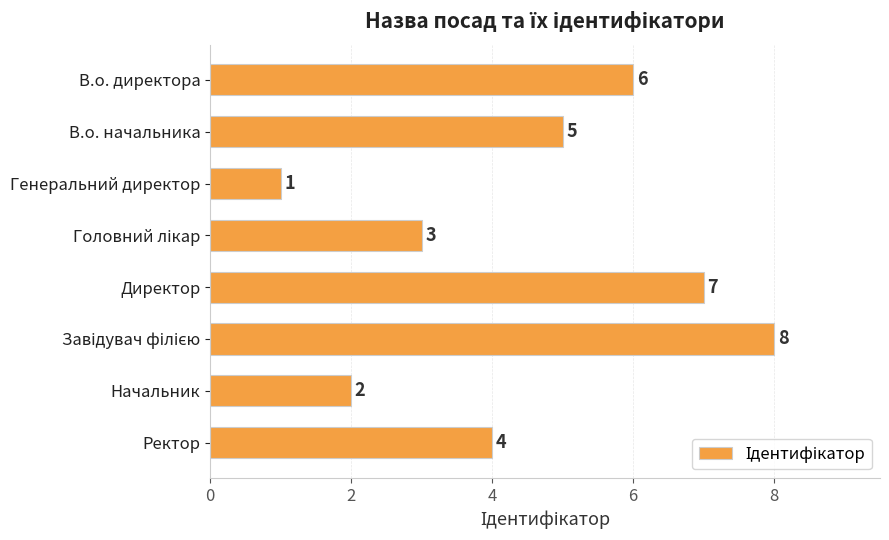

What is the difference between the values at Директор and Ректор?

3